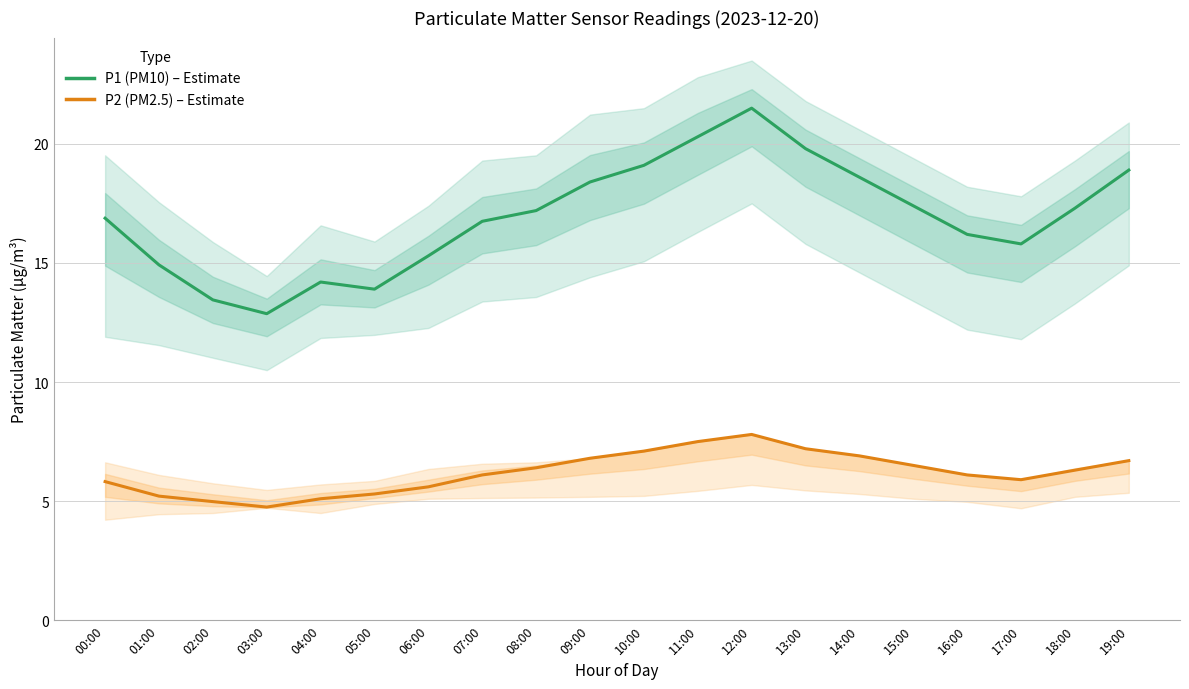

How many distinct data groups are displayed?

2